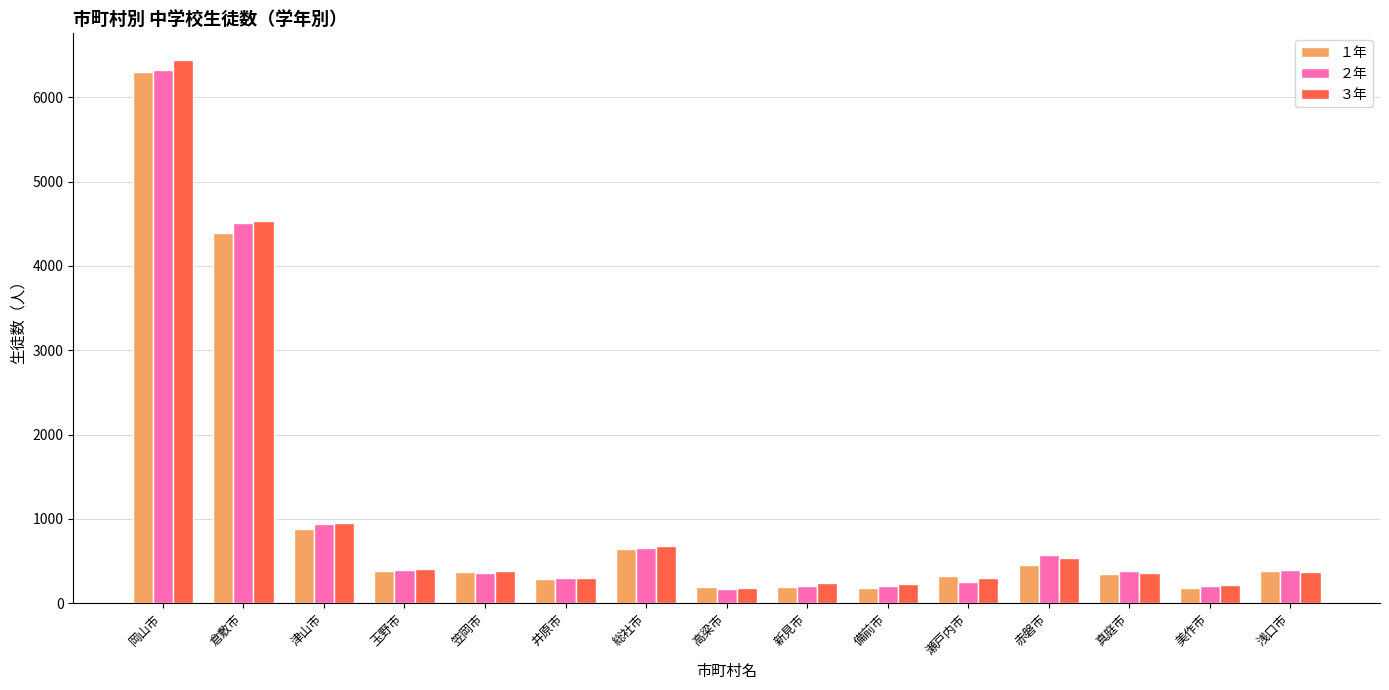

How many data points in １年 are less than 368?

7